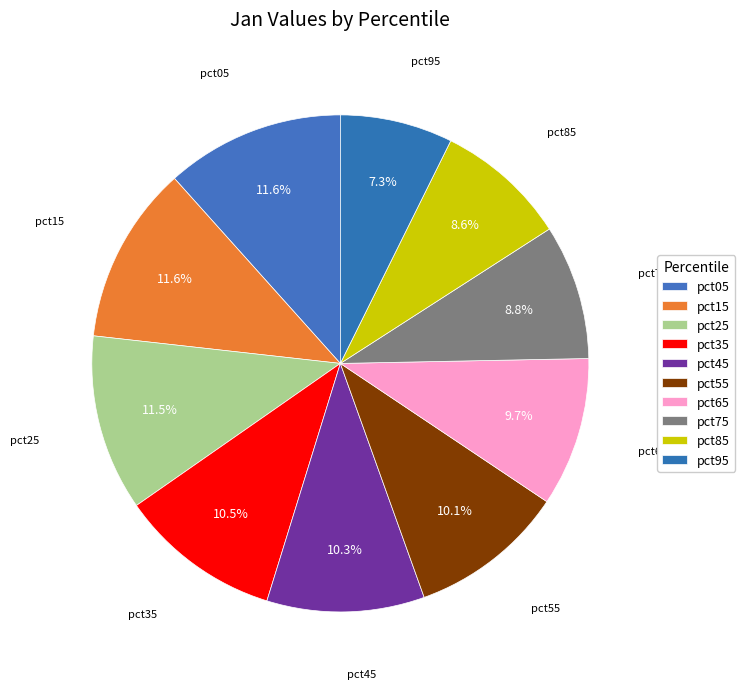

Count the number of slices in the pie.

10